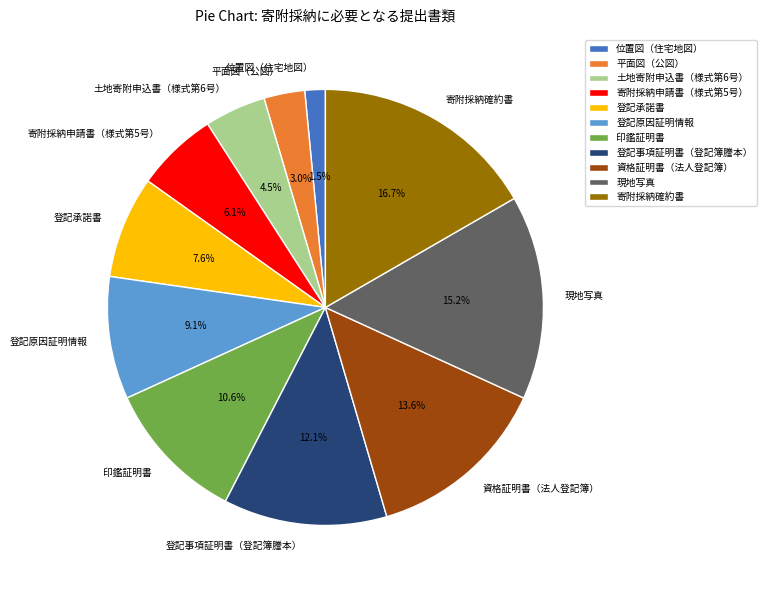

Rank the categories by value from highest to lowest.

寄附採納確約書, 現地写真, 資格証明書（法人登記簿）, 登記事項証明書（登記簿謄本）, 印鑑証明書, 登記原因証明情報, 登記承諾書, 寄附採納申請書（様式第5号）, 土地寄附申込書（様式第6号）, 平面図（公図）, 位置図（住宅地図）